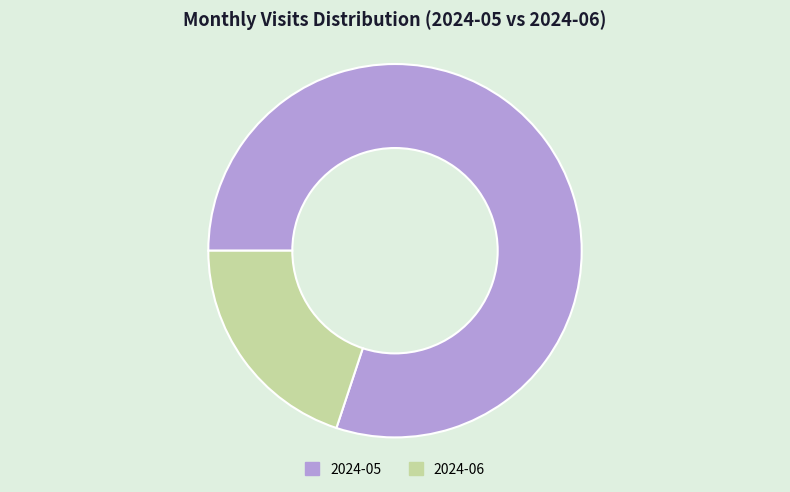

Which category accounts for the majority?

2024-05